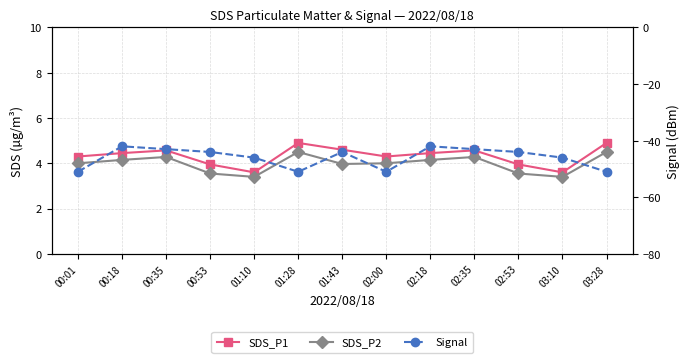

What position from the left is 03:28?

13